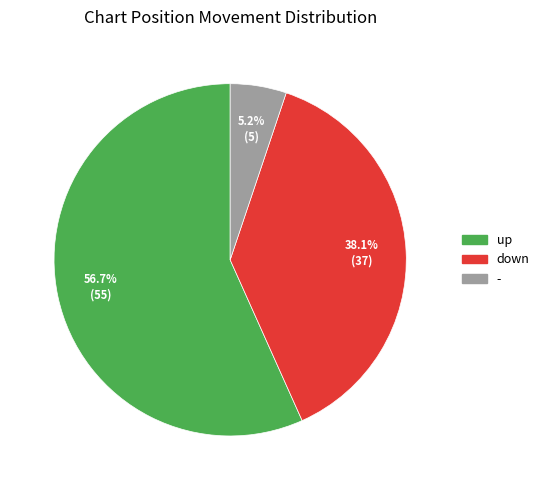

Is the sum of up and down greater than half?

Yes